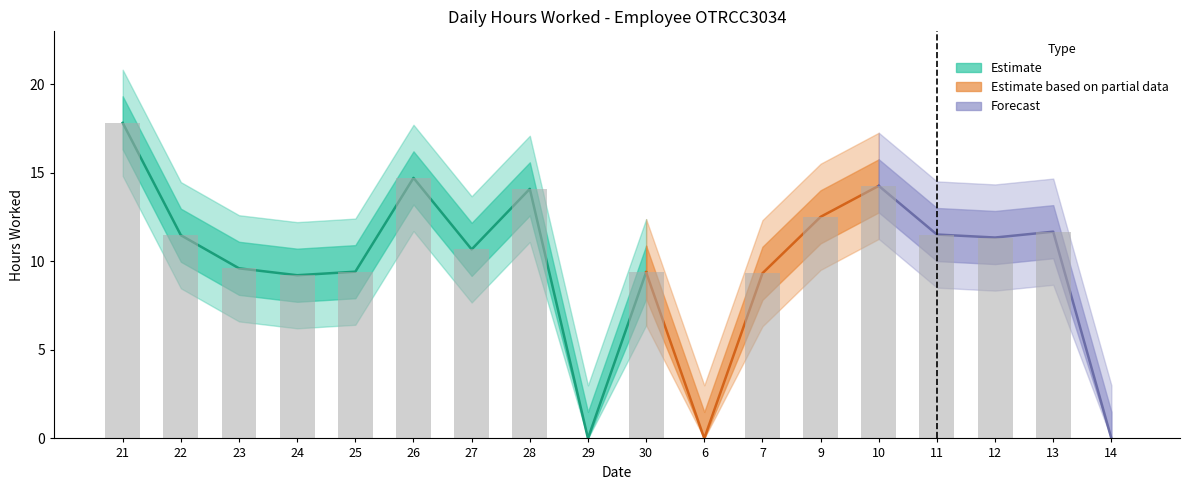

At which category does the chart reach its peak across all series?

21